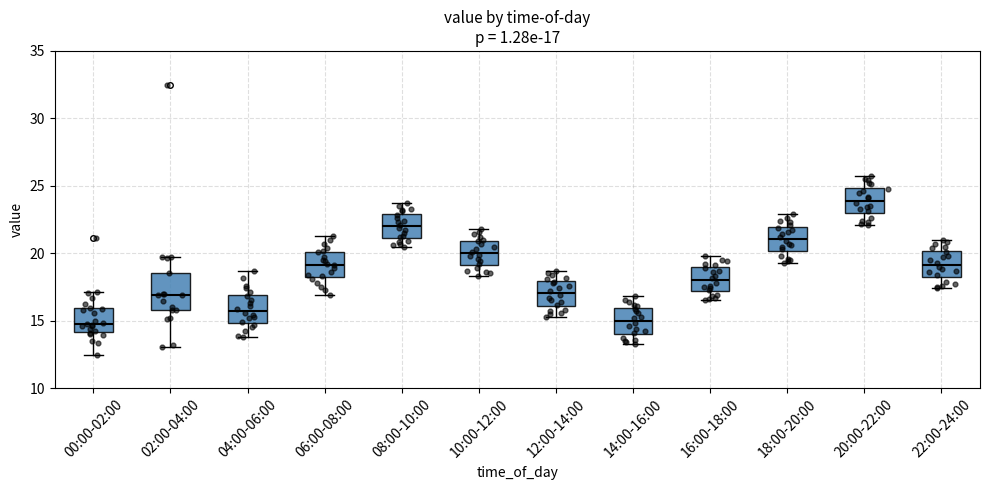

Which box is the tallest, from its lower edge to its upper edge?

02:00-04:00